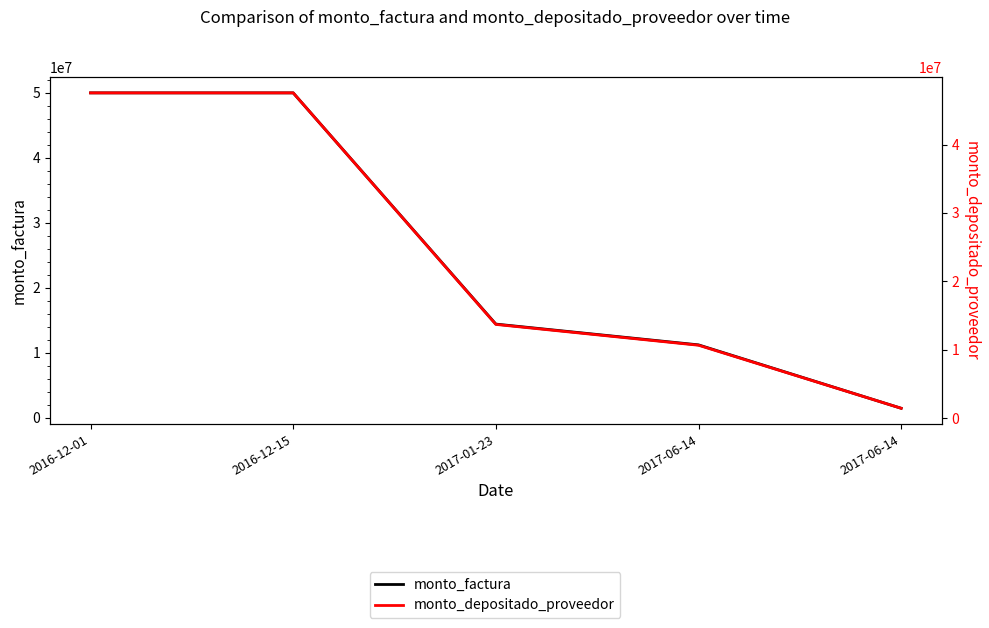

How many lines are shown in the chart?

2